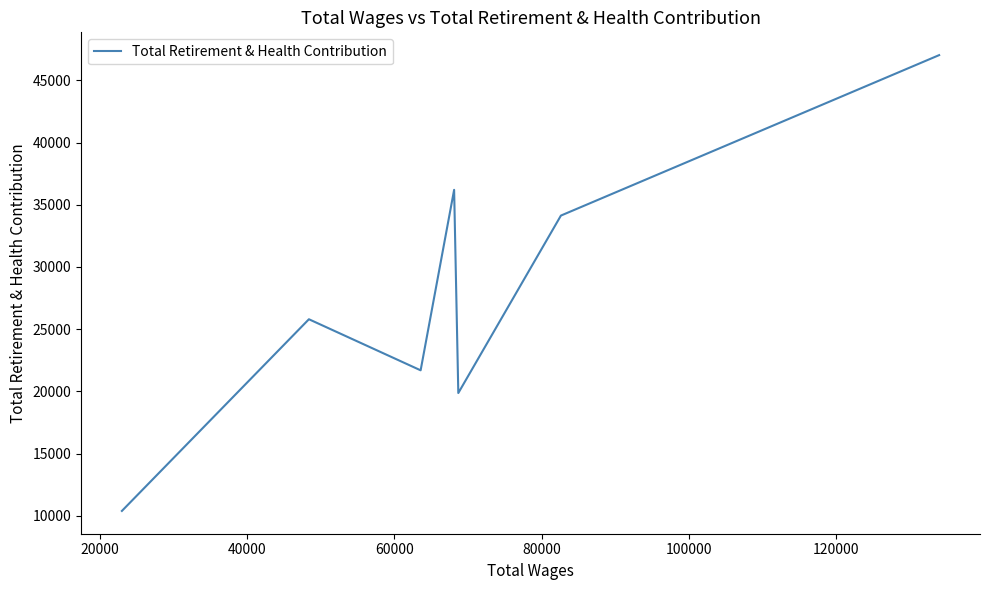

What is the sum of all values?

195108